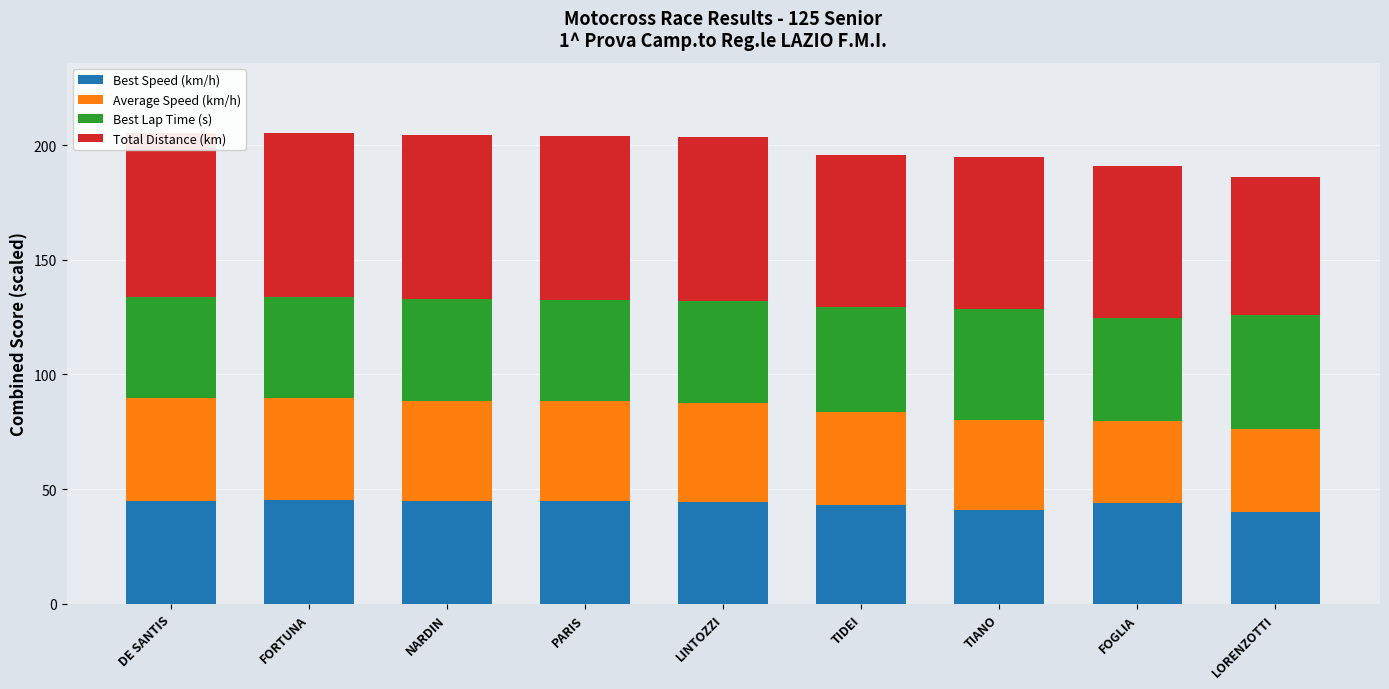

At FORTUNA, list the series in order from smallest to largest.

Best Lap Time (s), Average Speed (km/h), Best Speed (km/h), Total Distance (km)